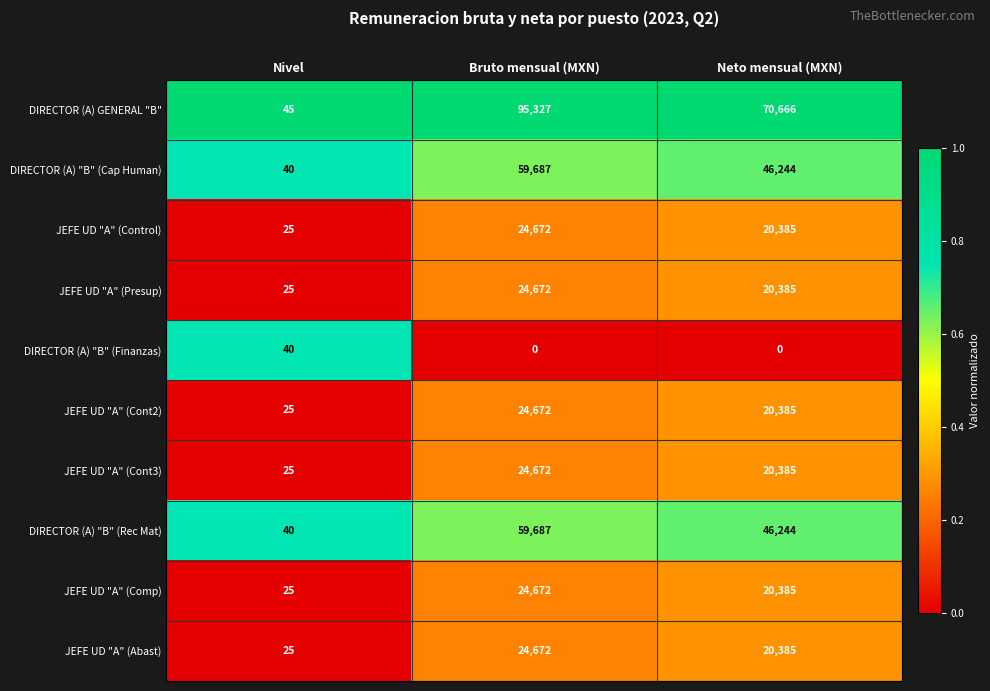

List the labels in order of JEFE UD "A" (Presup) value, largest first.

Bruto mensual (MXN), Neto mensual (MXN), Nivel